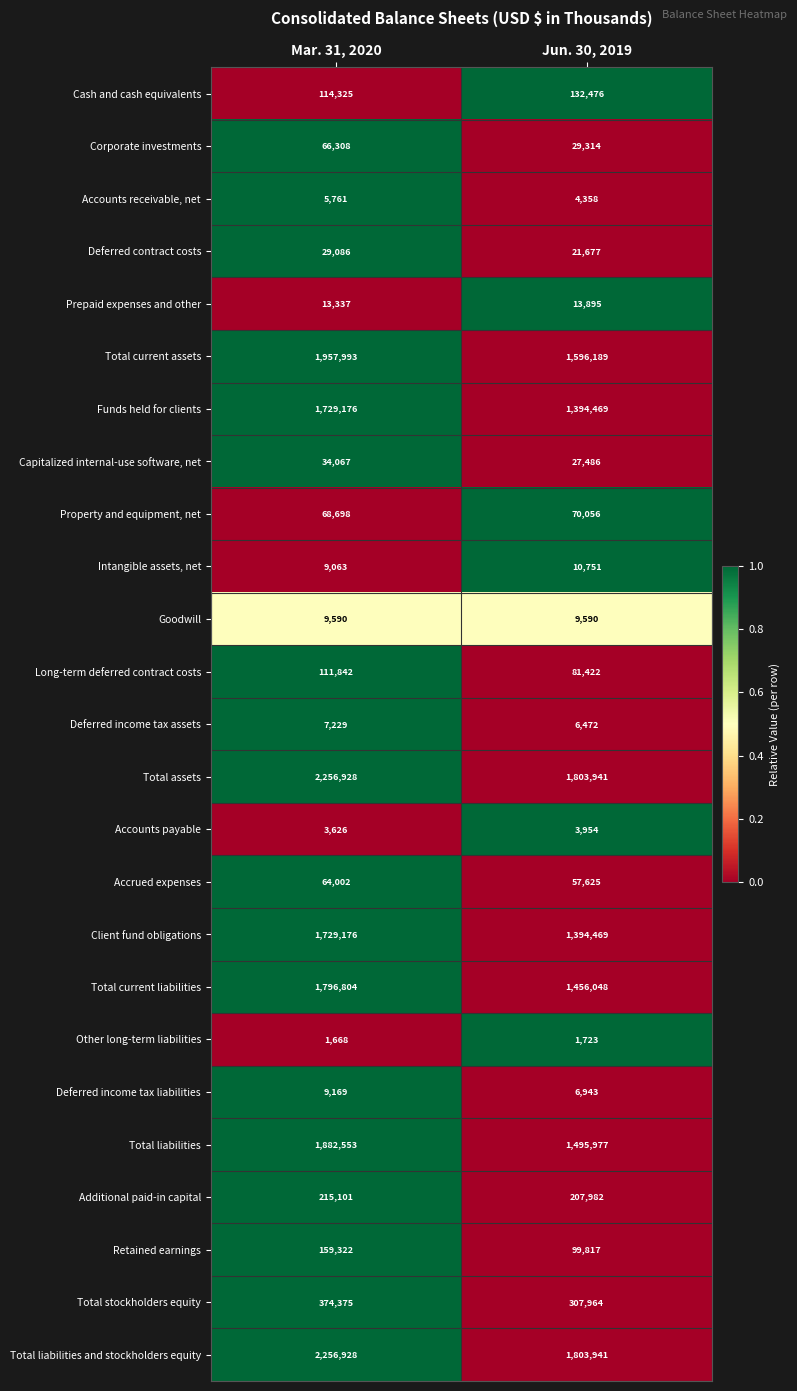

Rank the categories by Client fund obligations value from lowest to highest.

Jun. 30, 2019, Mar. 31, 2020